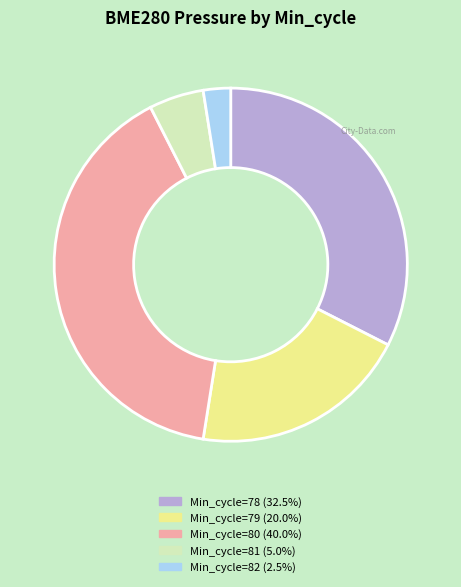

Is there any slice that represents more than half of the pie?

No